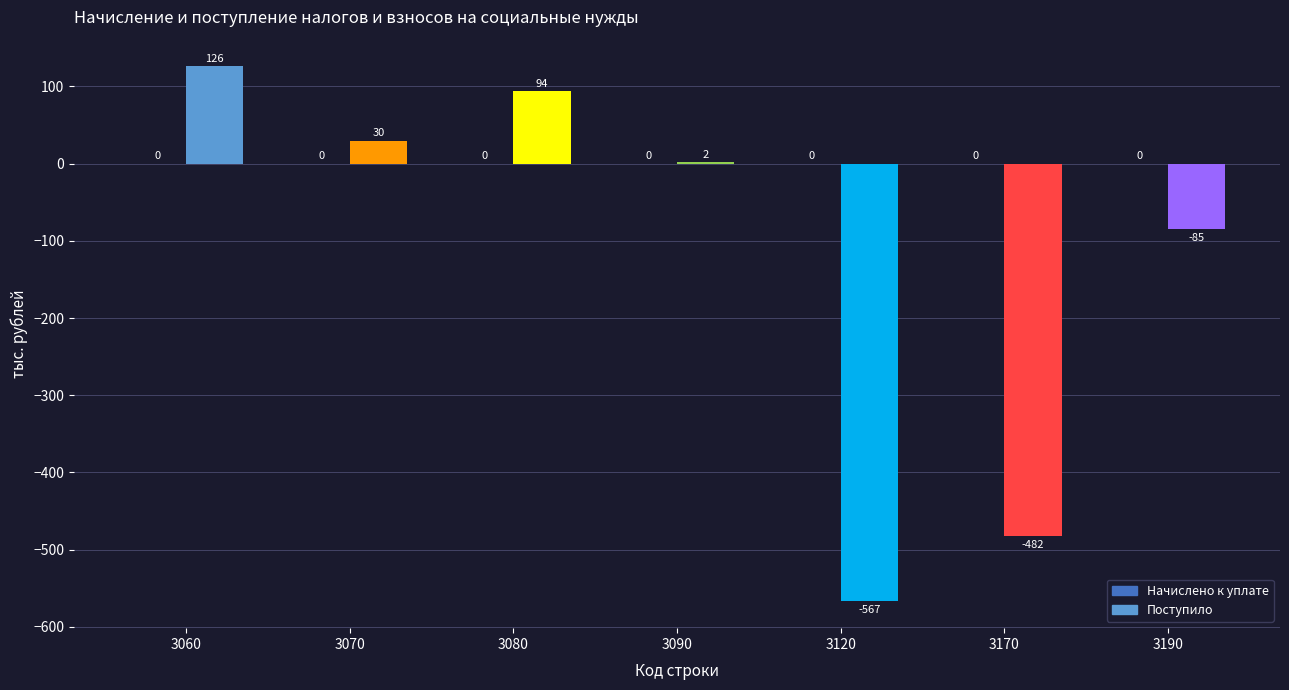

How many values in the Поступило series are below 2?

3